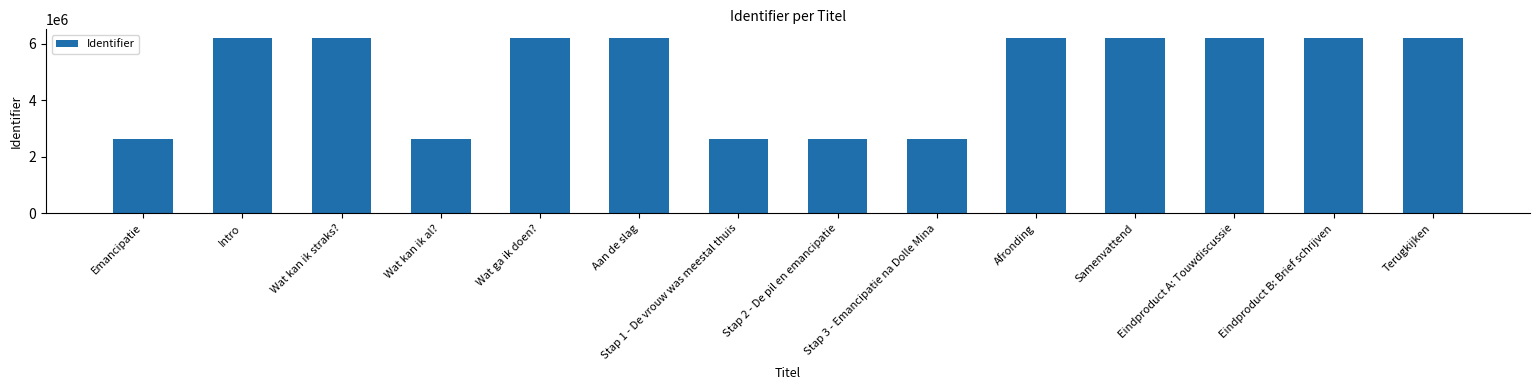

What is the value of the 3rd bar from the left?

6200631